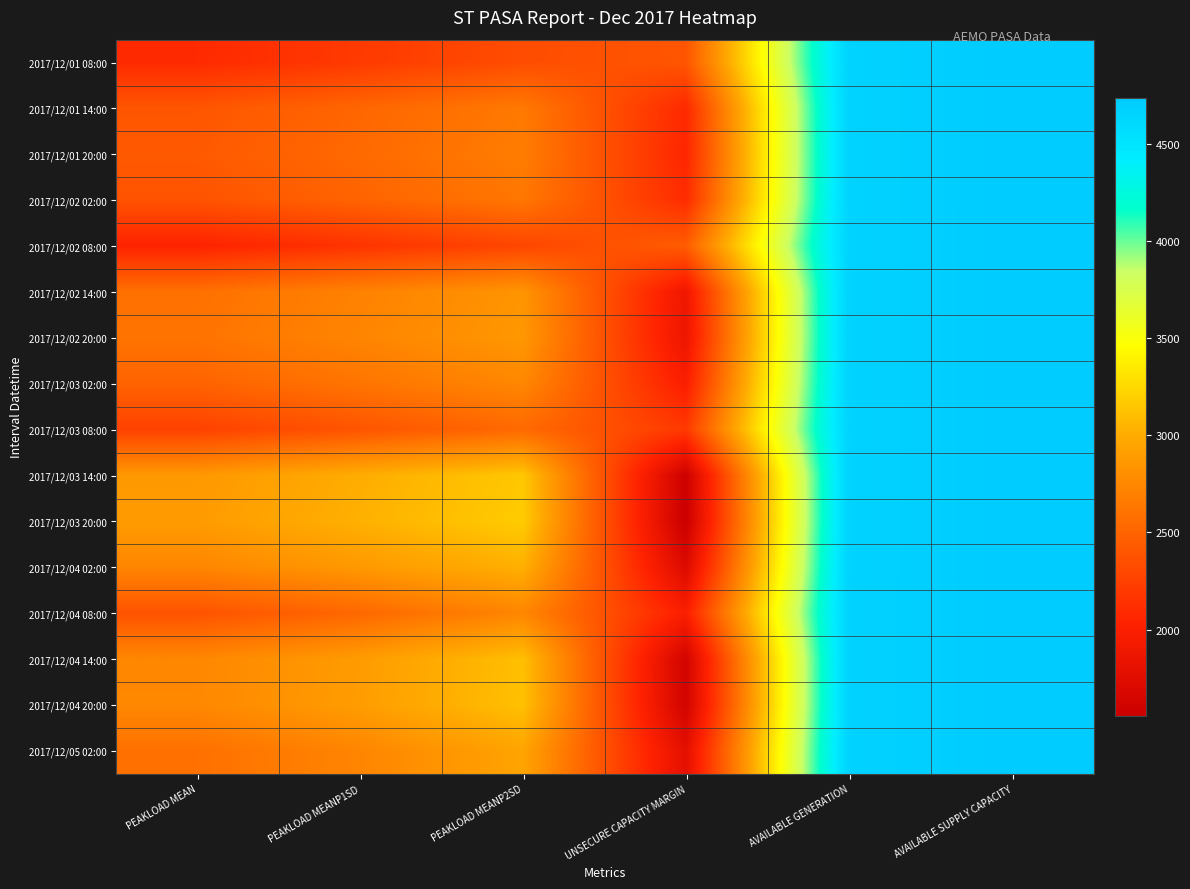

Rank the series by their maximum value, from highest to lowest.

2017/12/04 08:00, 2017/12/04 14:00, 2017/12/04 20:00, 2017/12/05 02:00, 2017/12/02 08:00, 2017/12/02 14:00, 2017/12/02 20:00, 2017/12/03 02:00, 2017/12/03 08:00, 2017/12/03 14:00, 2017/12/03 20:00, 2017/12/04 02:00, 2017/12/01 08:00, 2017/12/01 14:00, 2017/12/01 20:00, 2017/12/02 02:00